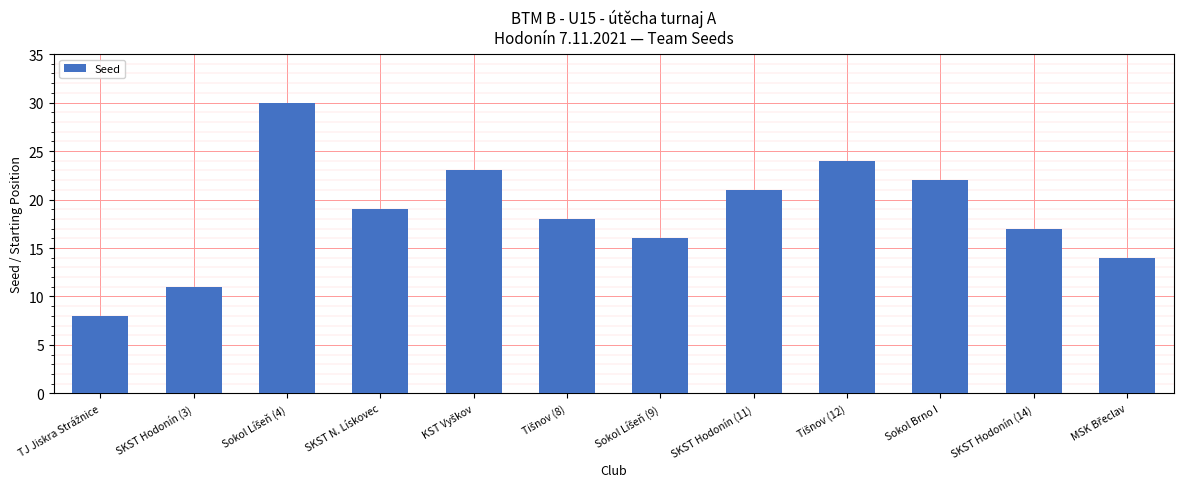

What is the maximum value shown in the chart?

30